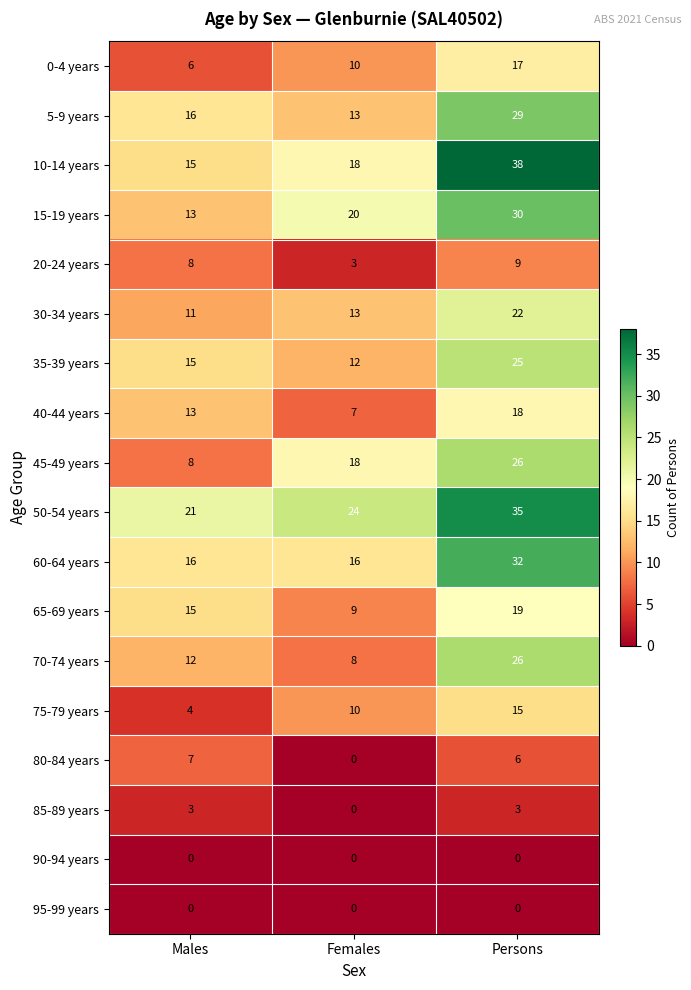

The value of 45-49 years at Females is 30. True or false?

False